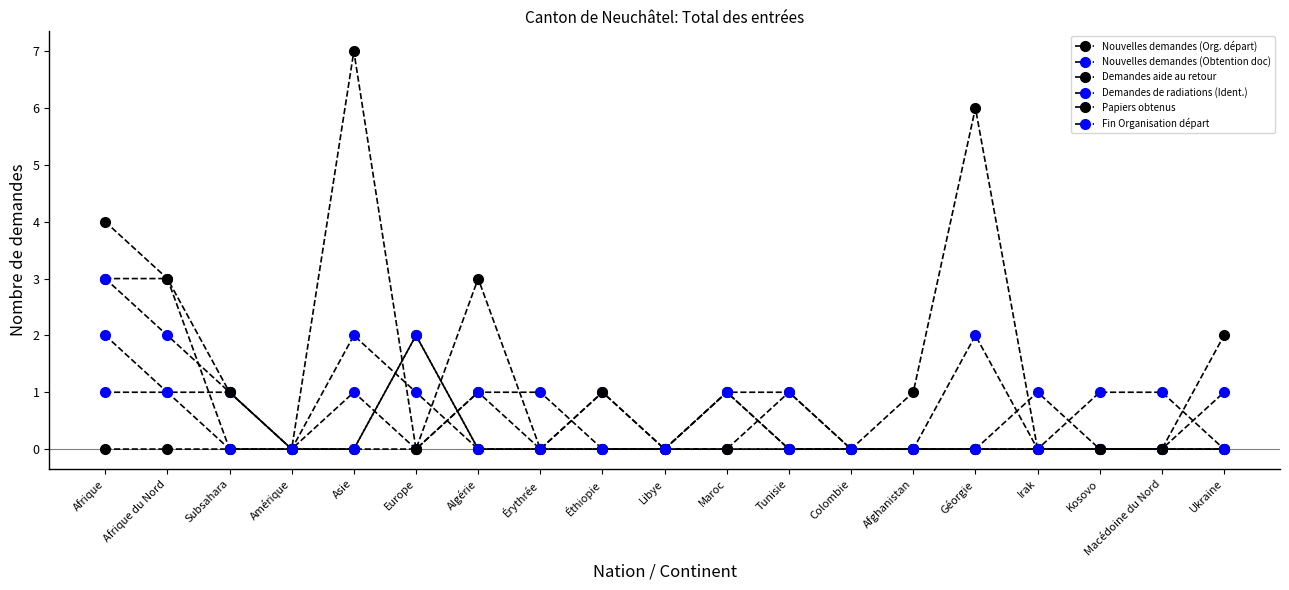

Is the value of Nouvelles demandes (Org. départ) at Afghanistan greater than the value of Nouvelles demandes (Obtention doc) at Amérique?

Yes